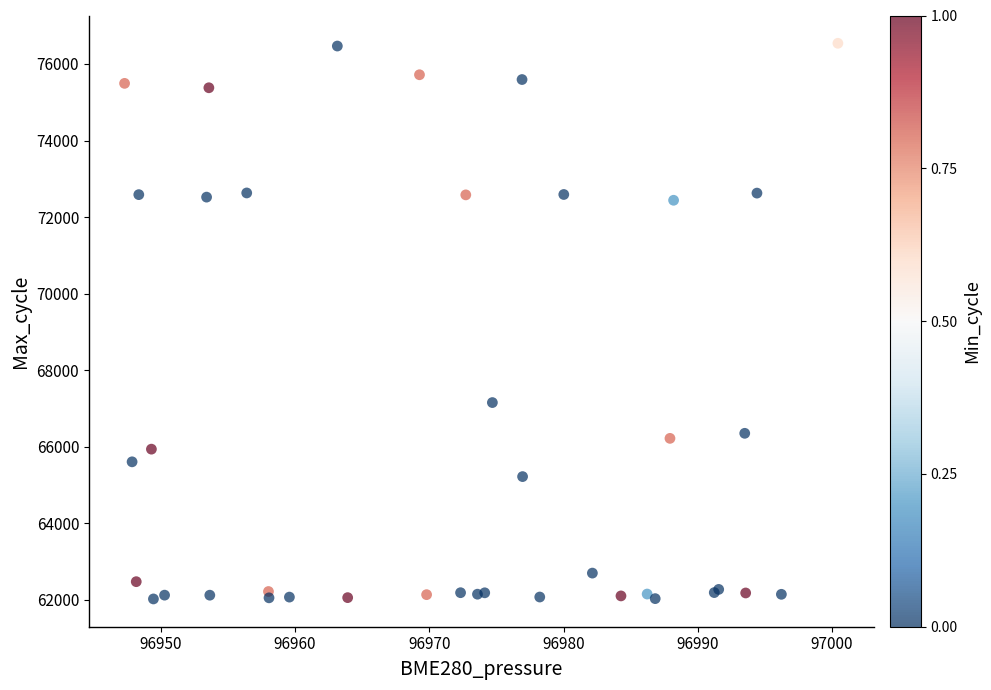

What Y value in the scatter plot is closest to 69282?

67154